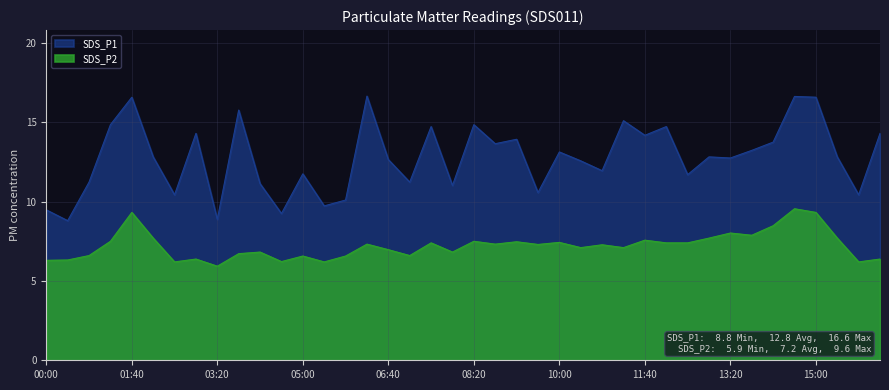

True or false: SDS_P1 and SDS_P2 intersect in this chart.

False